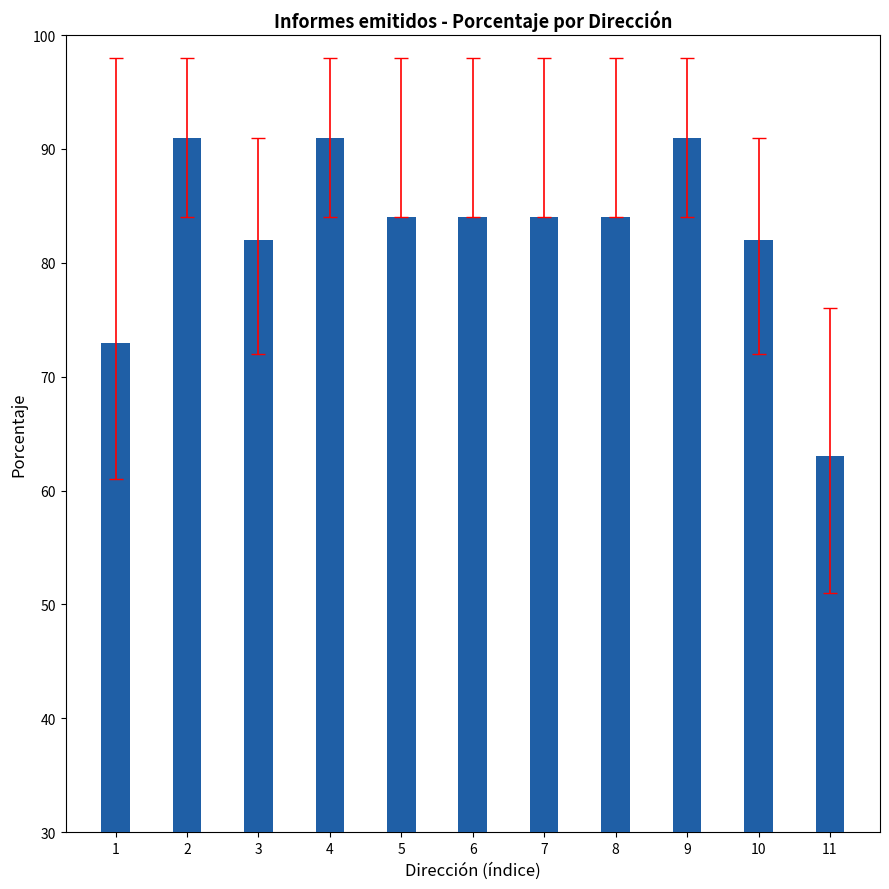

What is the minimum value shown in the chart?

63